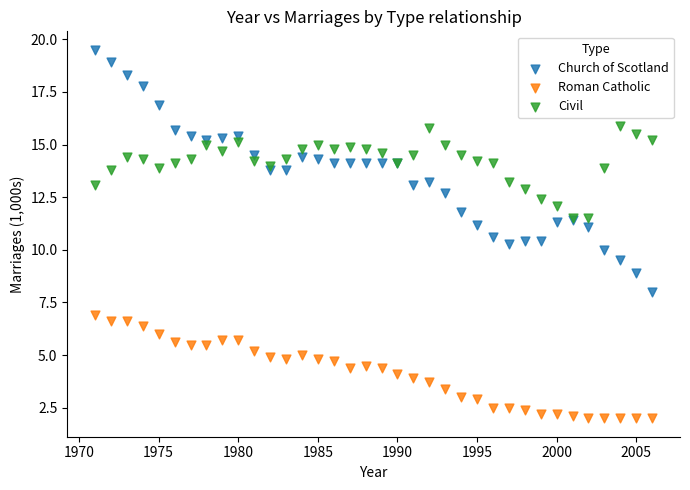

Which series contains the lowest Y value?

Roman Catholic